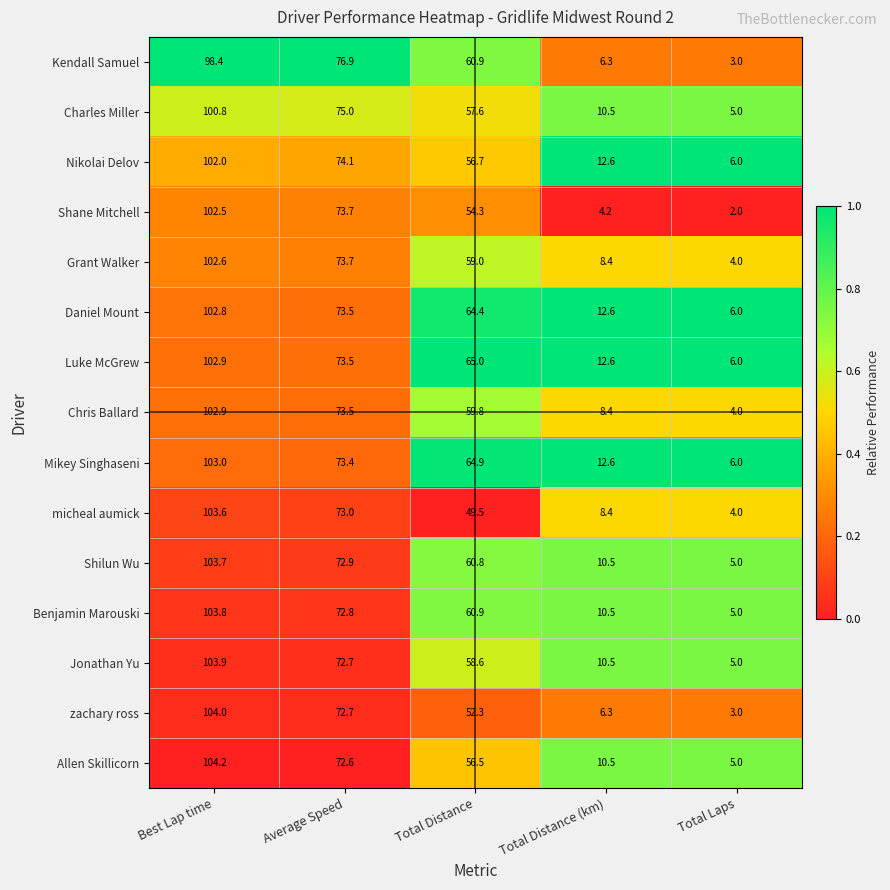

At which label does Jonathan Yu first exceed 58?

Best Lap time